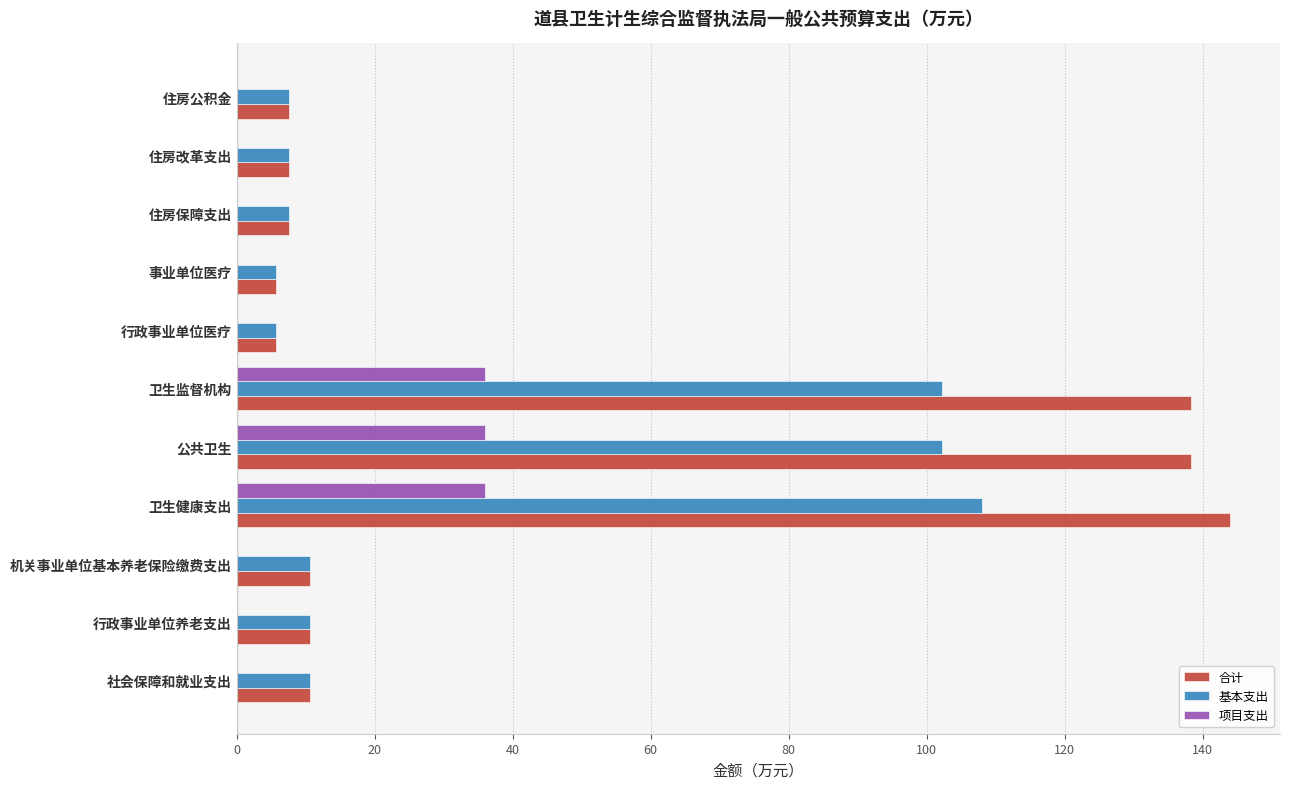

What is the sum of all 项目支出 values?

108.0